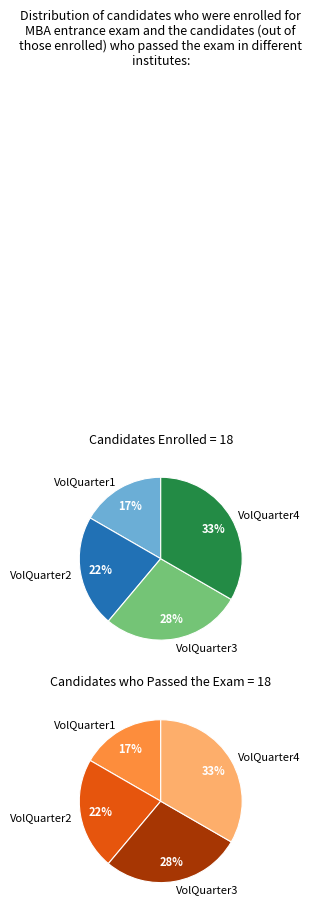

Combined, do VolQuarter3 and VolQuarter2 account for over 50%?

No